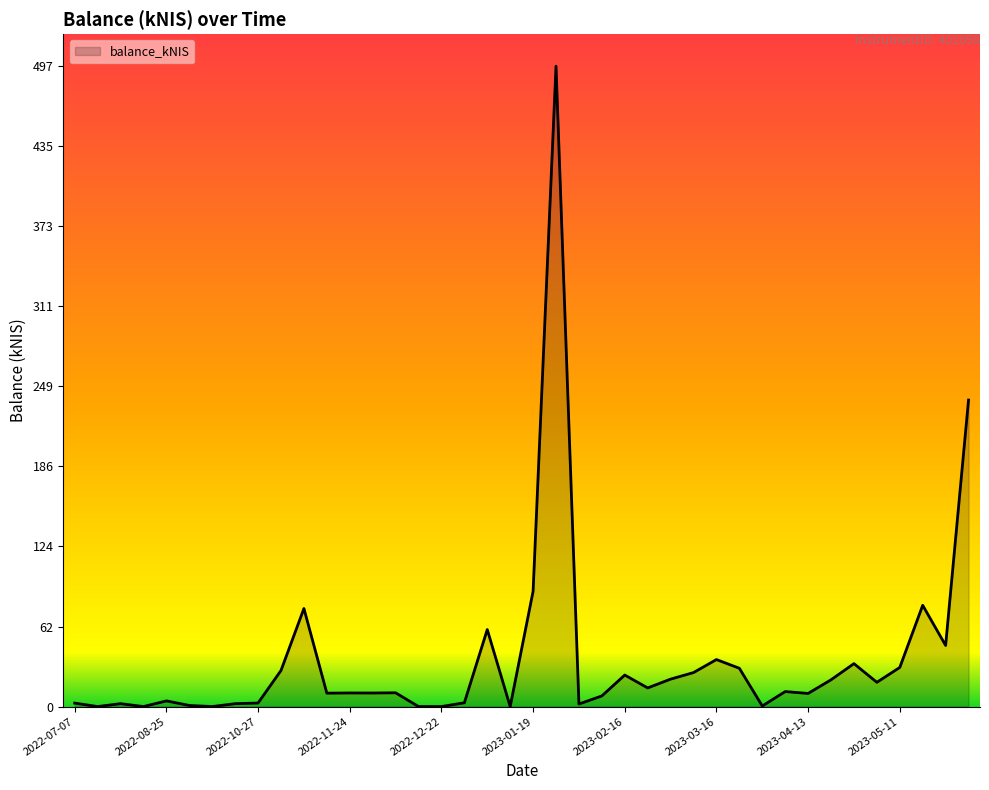

What is the greatest value displayed?

497.3